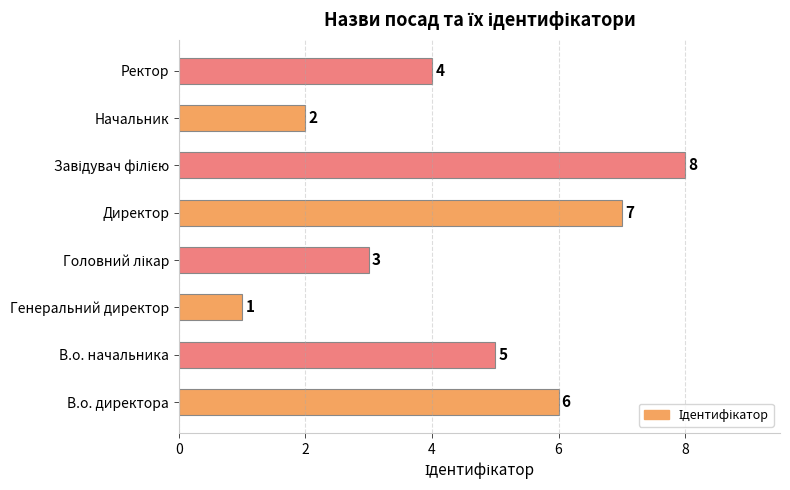

Reading top to bottom, list all the values displayed in this chart.

4	2	8	7	3	1	5	6